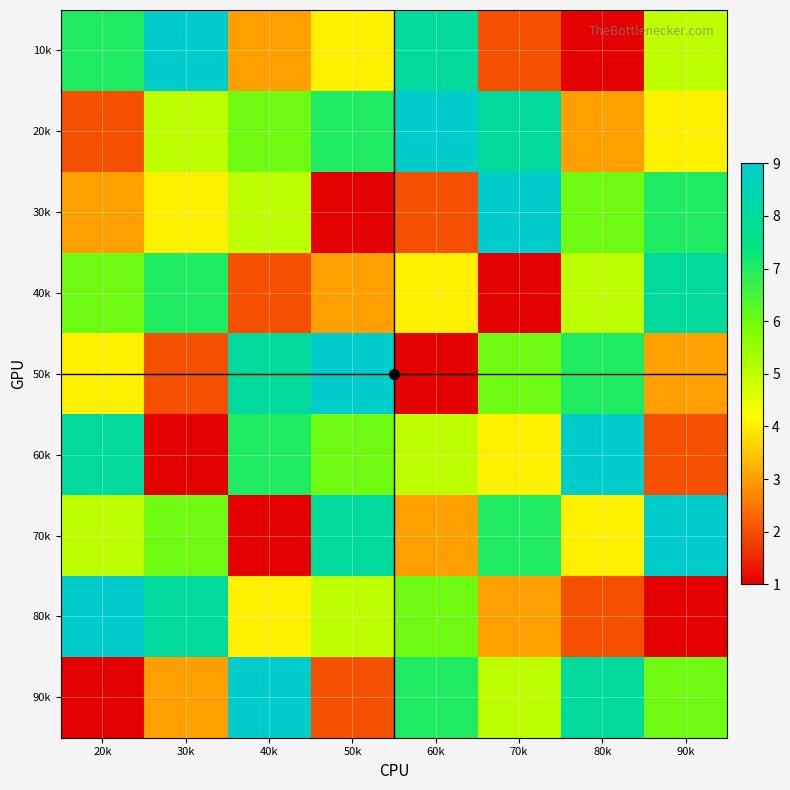

What is the total value across all series at 20k?

45